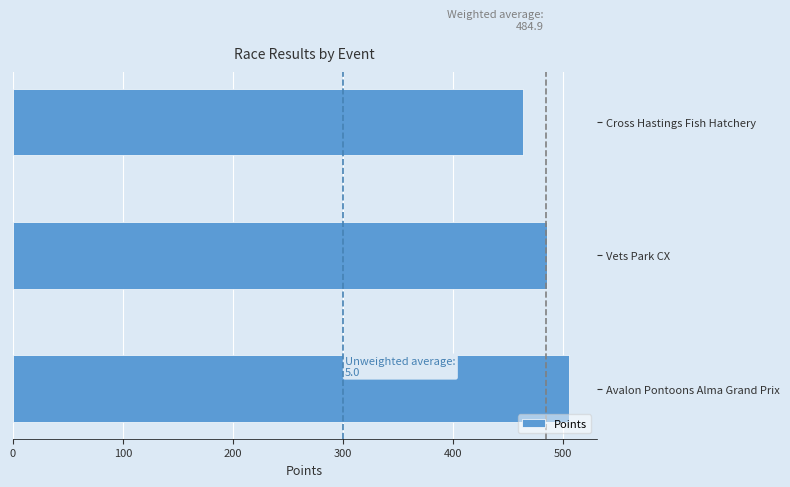

The chart shows a value of 291.3 at Cross Hastings Fish Hatchery. True or false?

False